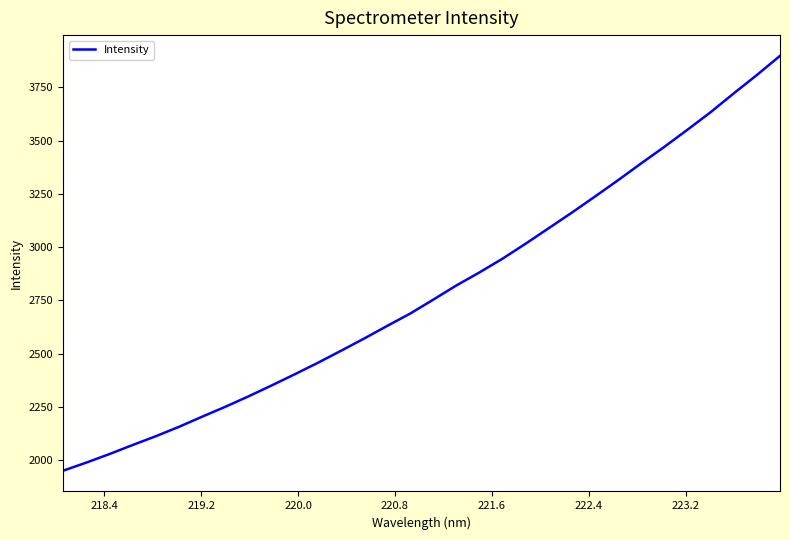

What is the minimum value shown in the chart?

1951.0